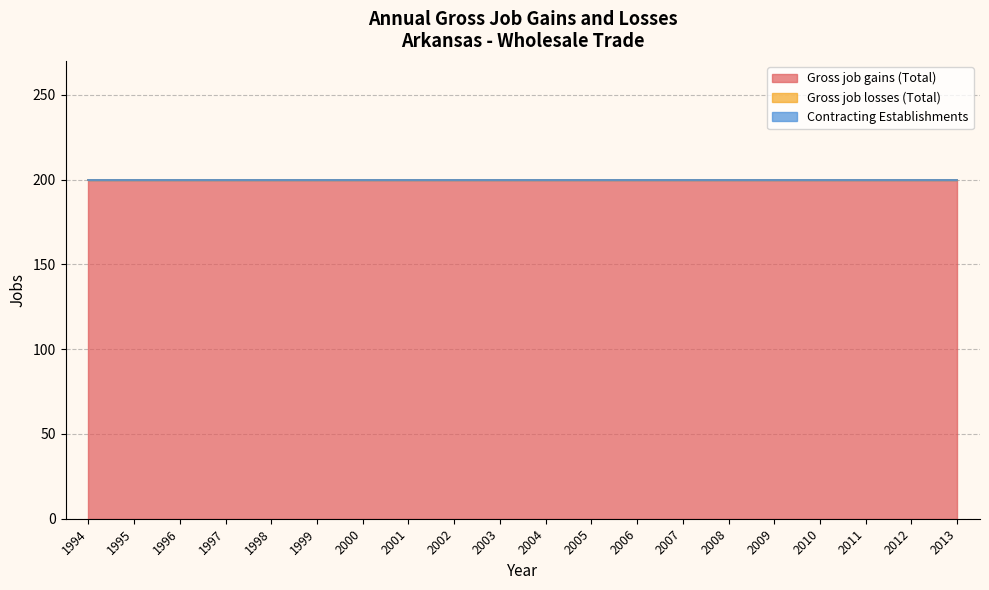

How many lines are shown in the chart?

3